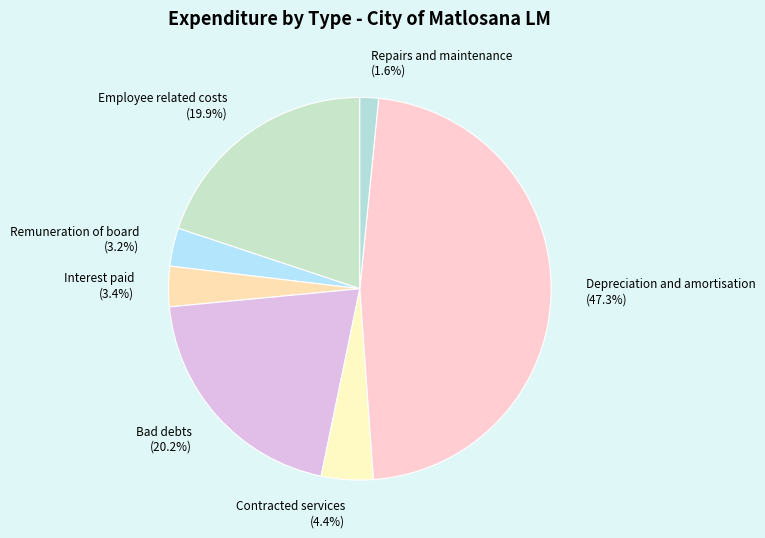

How many slices are in this pie chart?

7